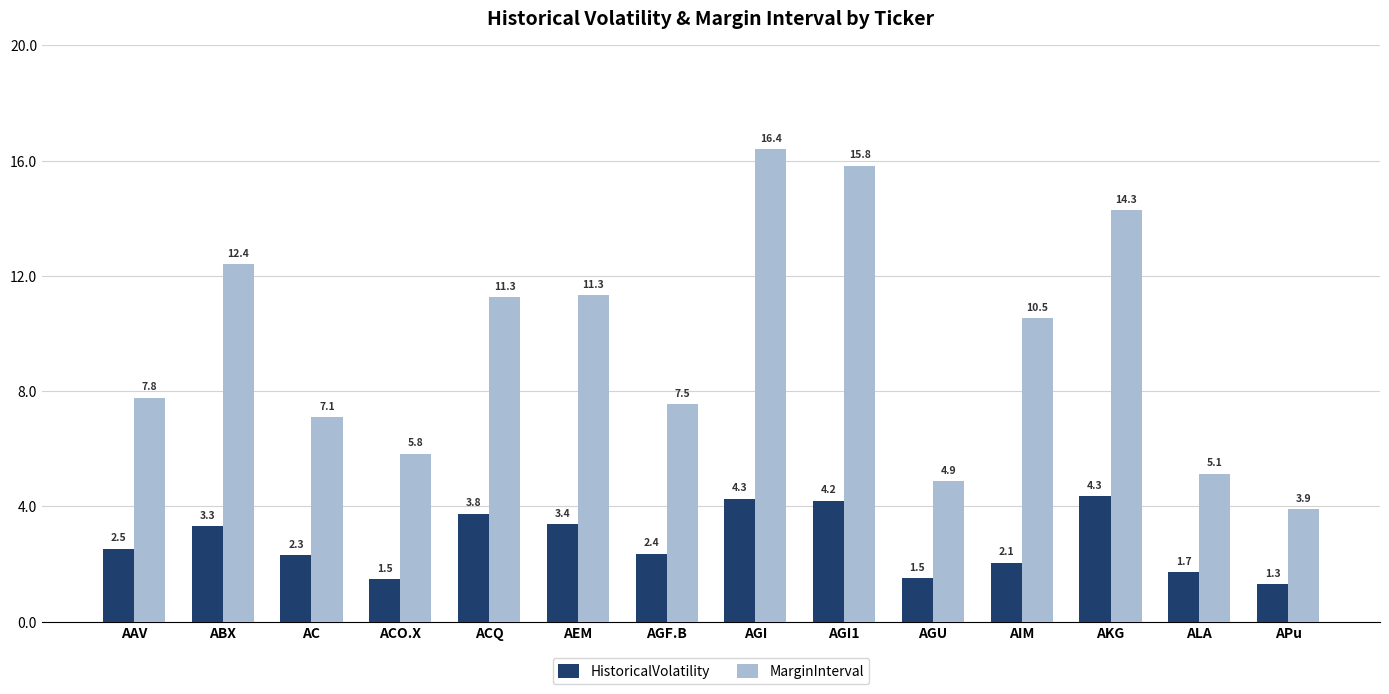

How many data points in HistoricalVolatility are less than 2?

4